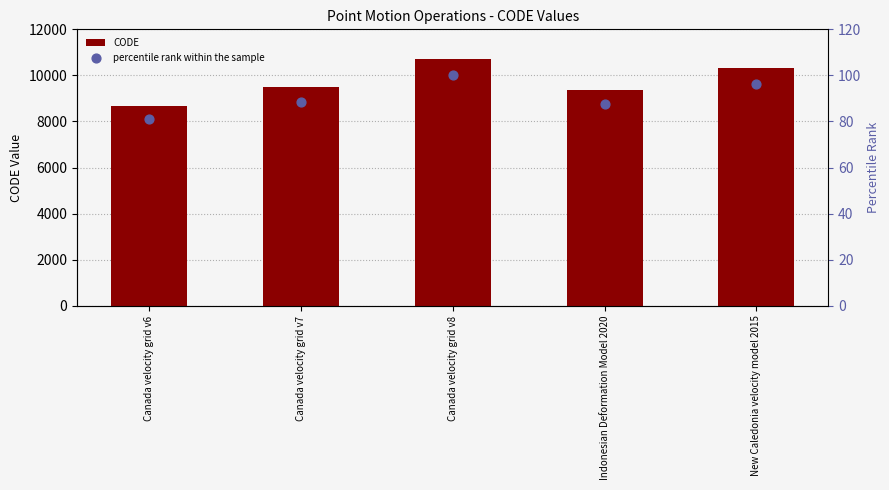

Which series has the largest Y range (max minus min)?

CODE